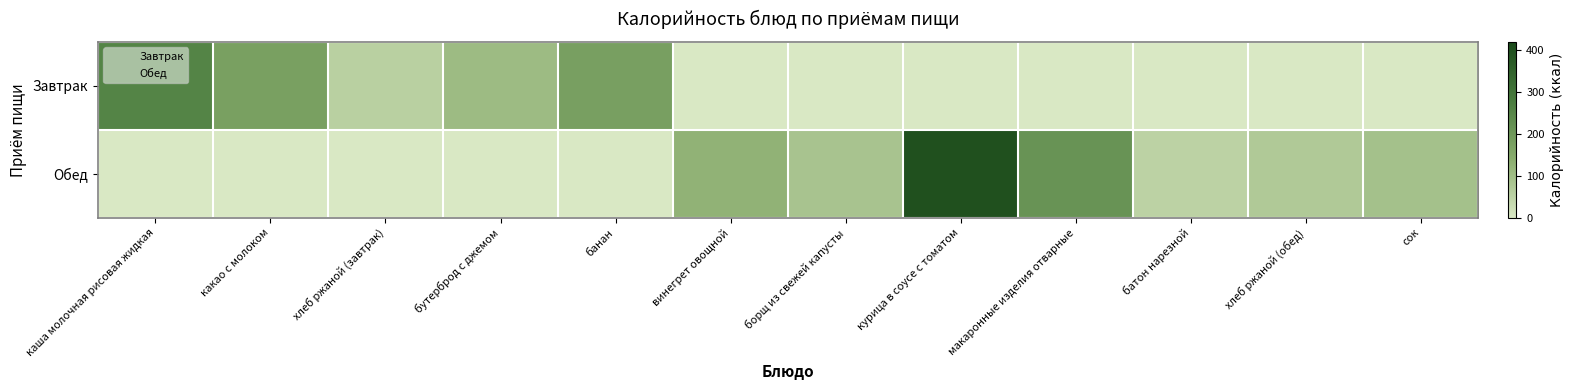

Which label corresponds to the largest value in the chart?

курица в соусе с томатом